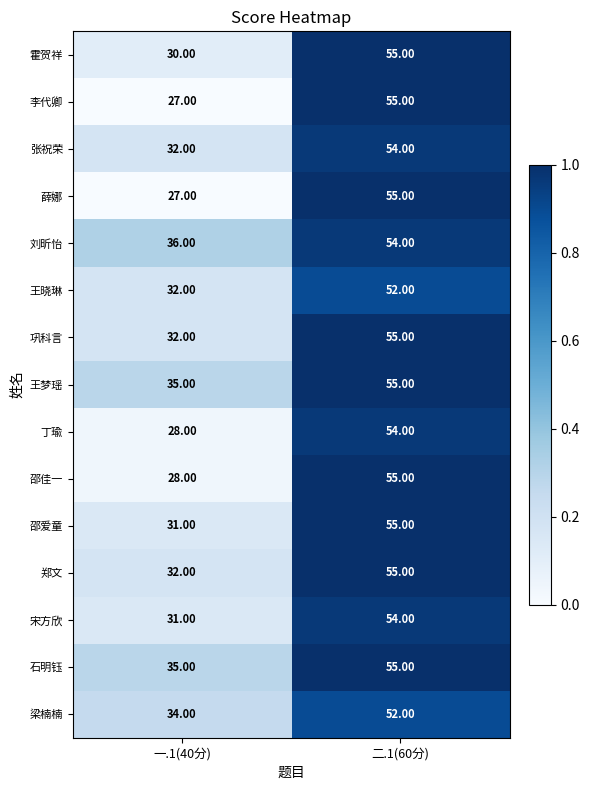

What is the difference between the 张祝荣 values at 二.1(60分) and 一.1(40分)?

22